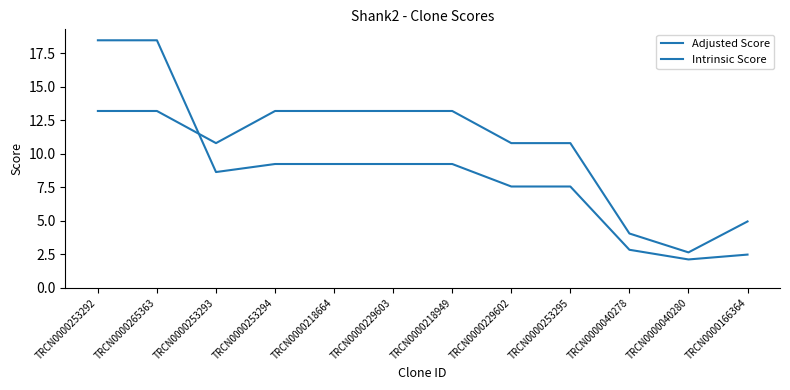

What is the minimum value shown in the chart?

2.1